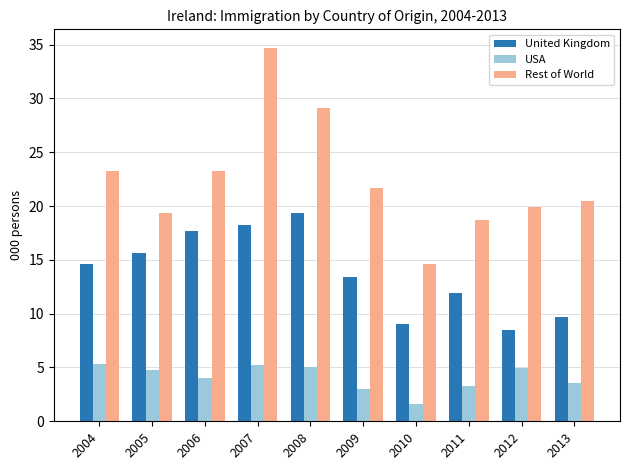

What are all the series names shown in the legend?

United Kingdom, USA, Rest of World